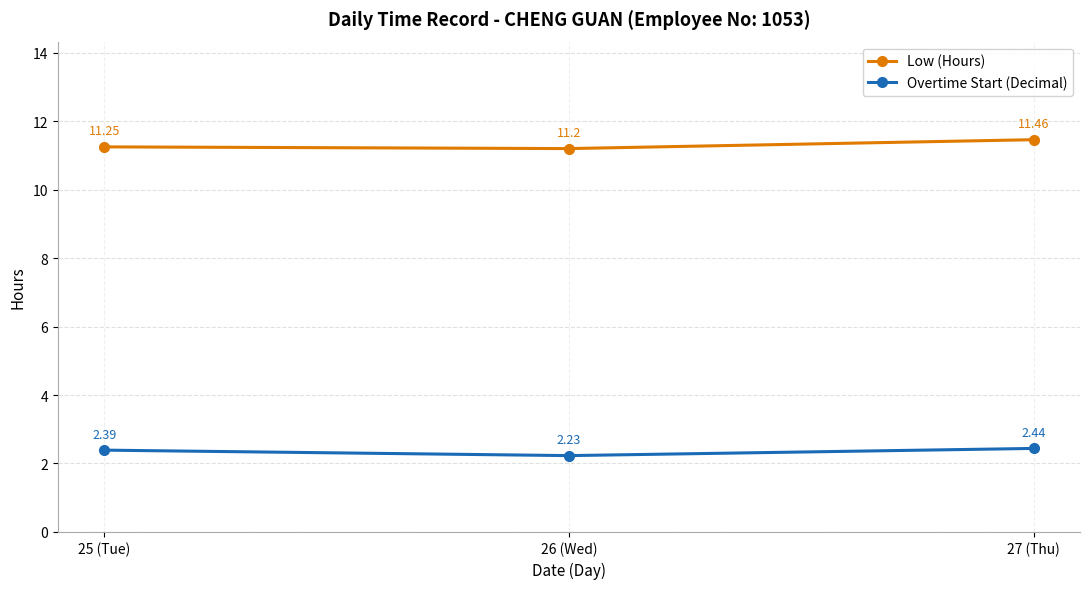

At which label does Overtime Start (Decimal) reach its peak?

27 (Thu)